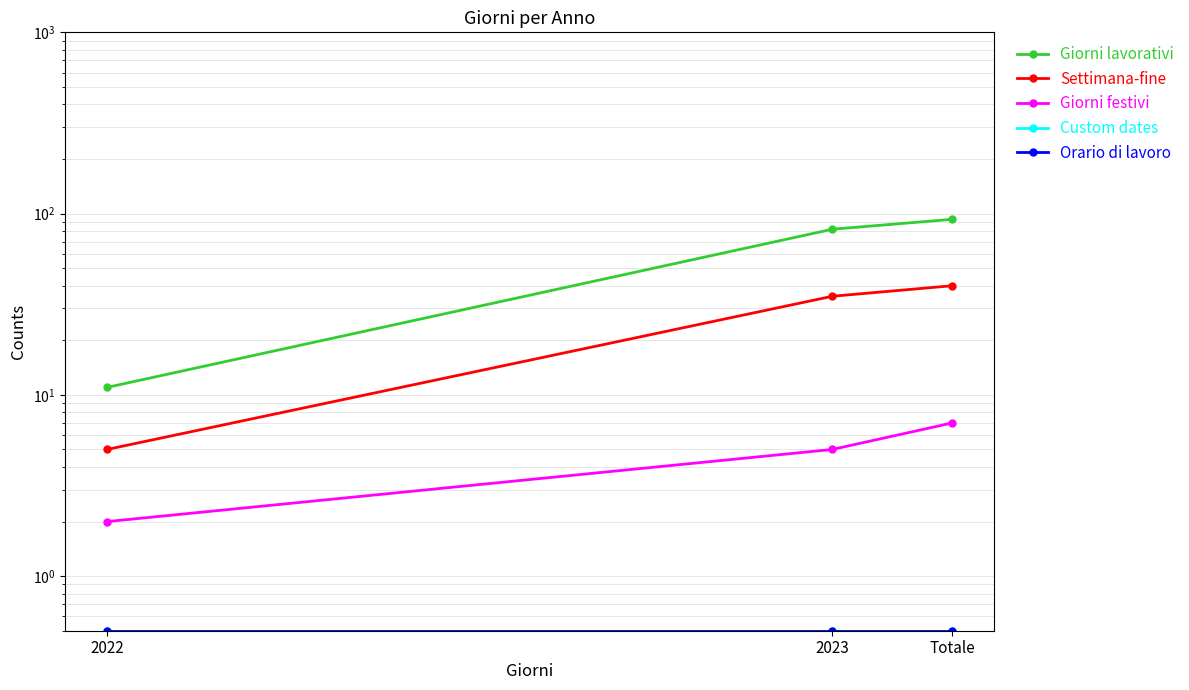

What are all the series names shown in the legend?

Giorni lavorativi, Settimana-fine, Giorni festivi, Custom dates, Orario di lavoro